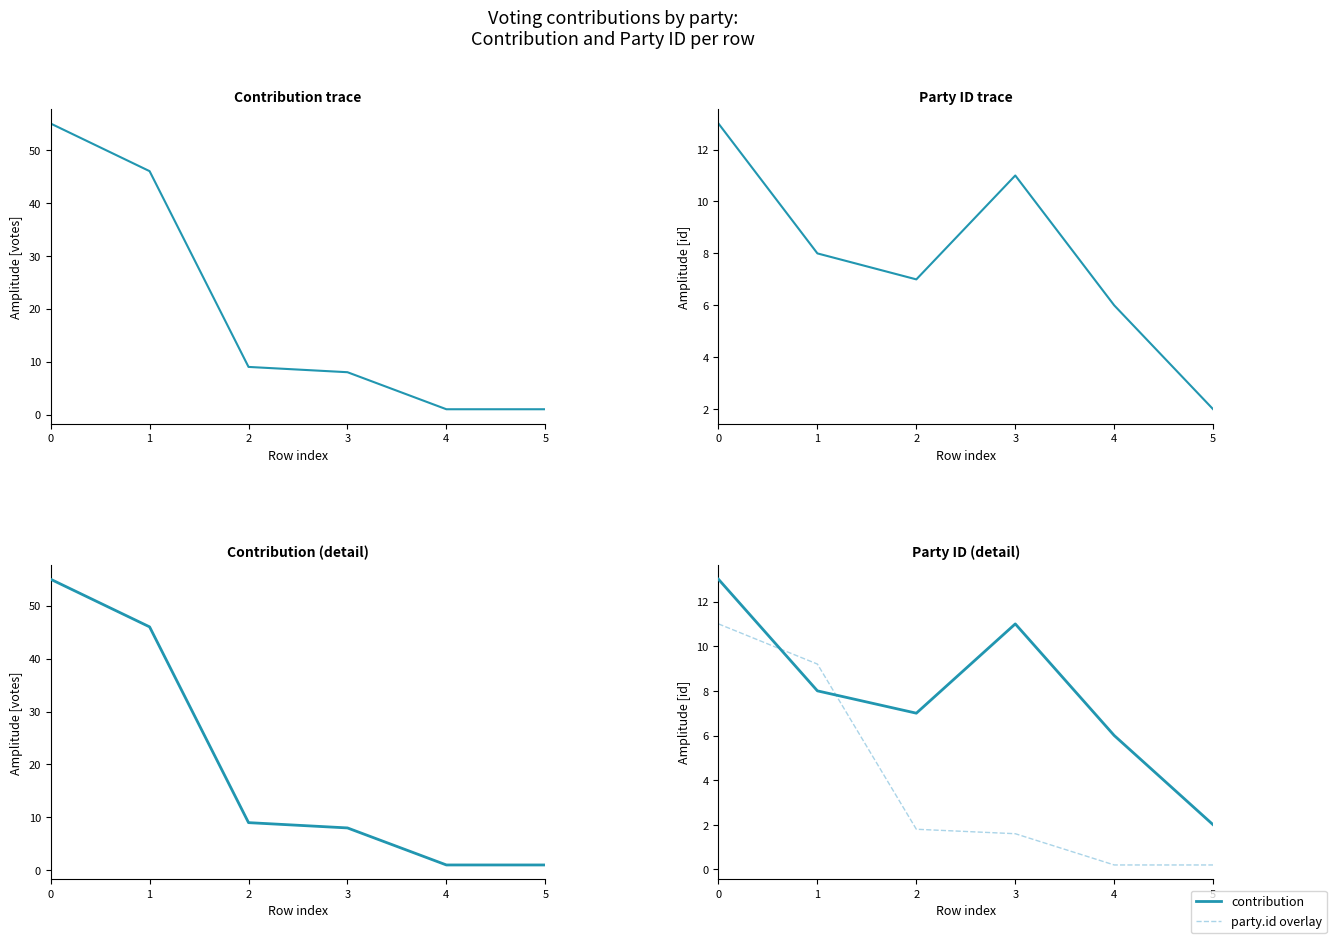

True or false: contribution scaled has more than 1 points higher than both neighbors.

False